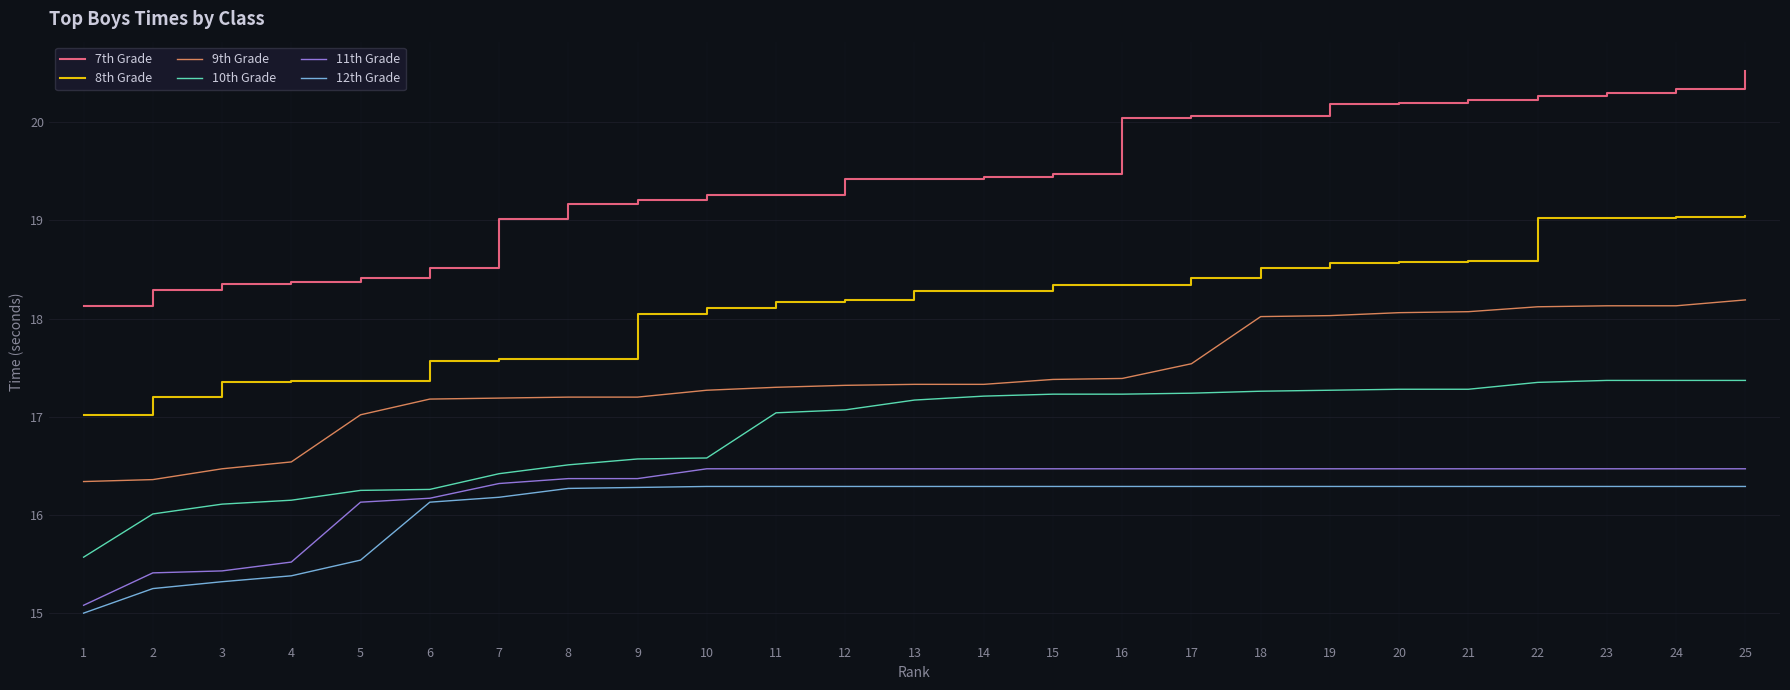

Which series changed the most between 1 and 10?

11th Grade